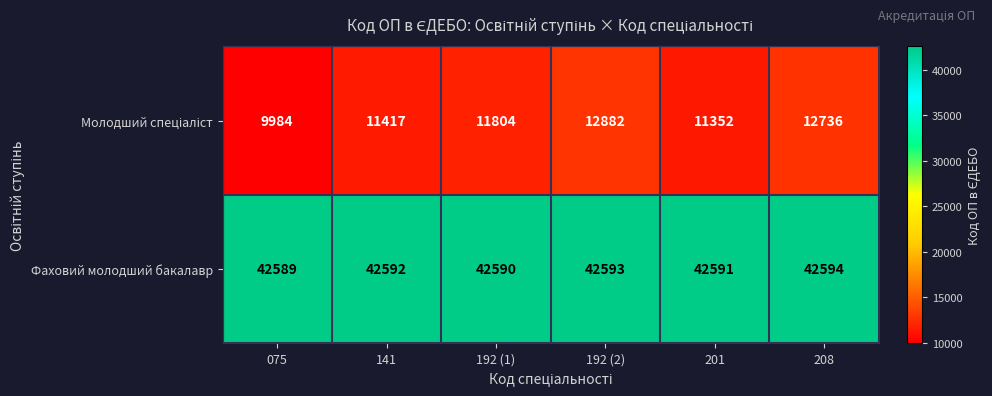

What is the difference between the highest and lowest values at 192 (1)?

30786